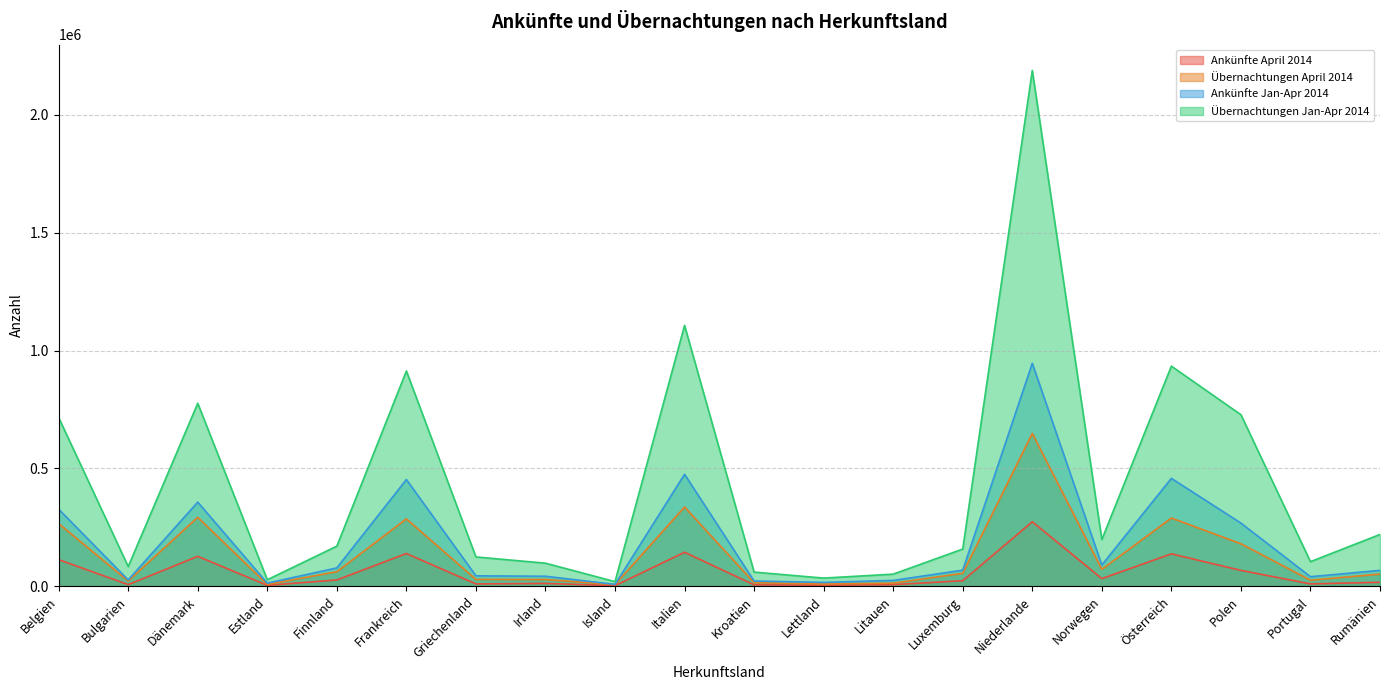

Where is Übernachtungen April 2014 nearest to the value 327760?

Italien